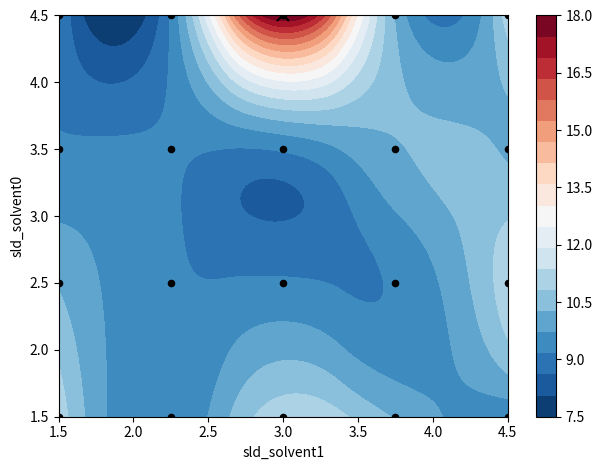

How many data points are above 3?

10